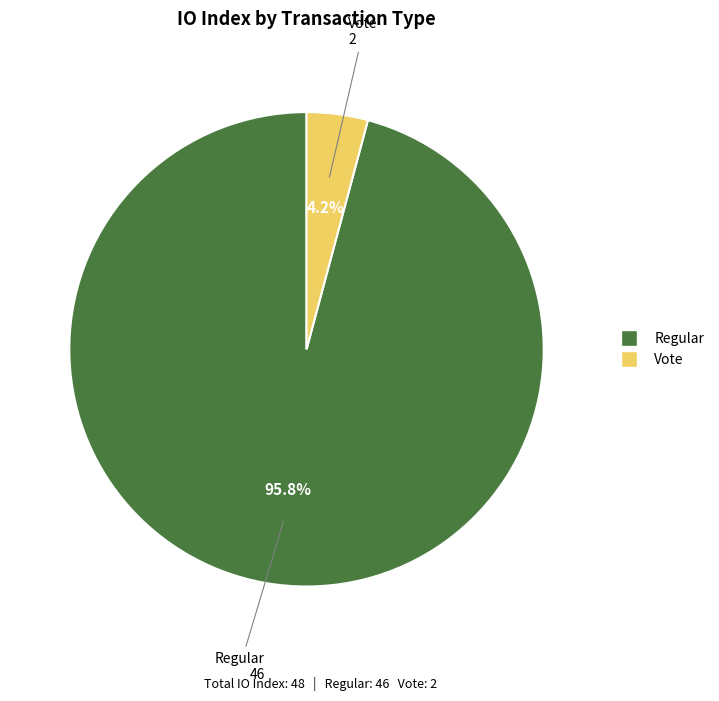

Rank the categories by value from highest to lowest.

Regular (index 46), Vote (index 2)